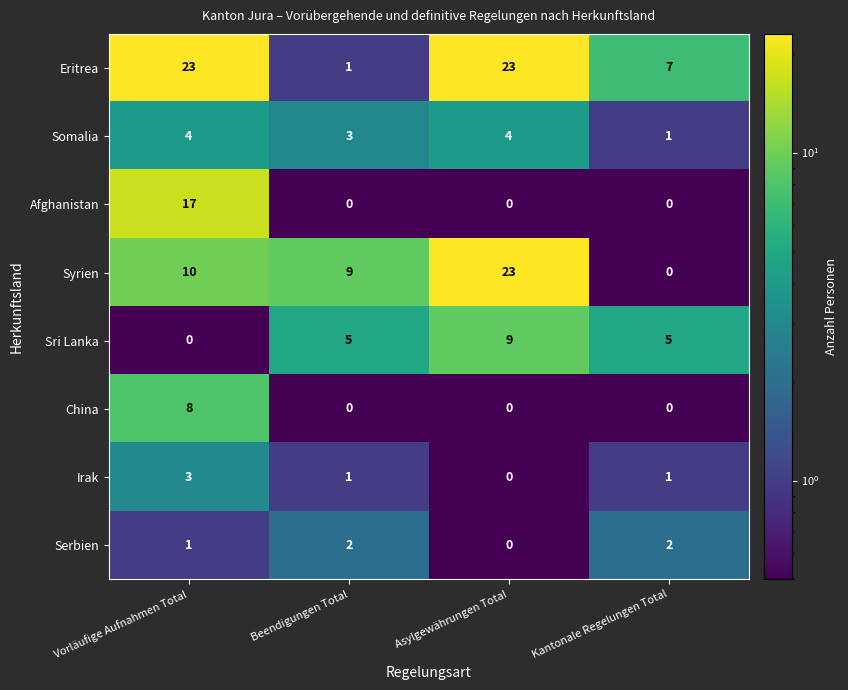

Rank the categories by Syrien value from highest to lowest.

Asylgewährungen Total, Vorläufige Aufnahmen Total, Beendigungen Total, Kantonale Regelungen Total